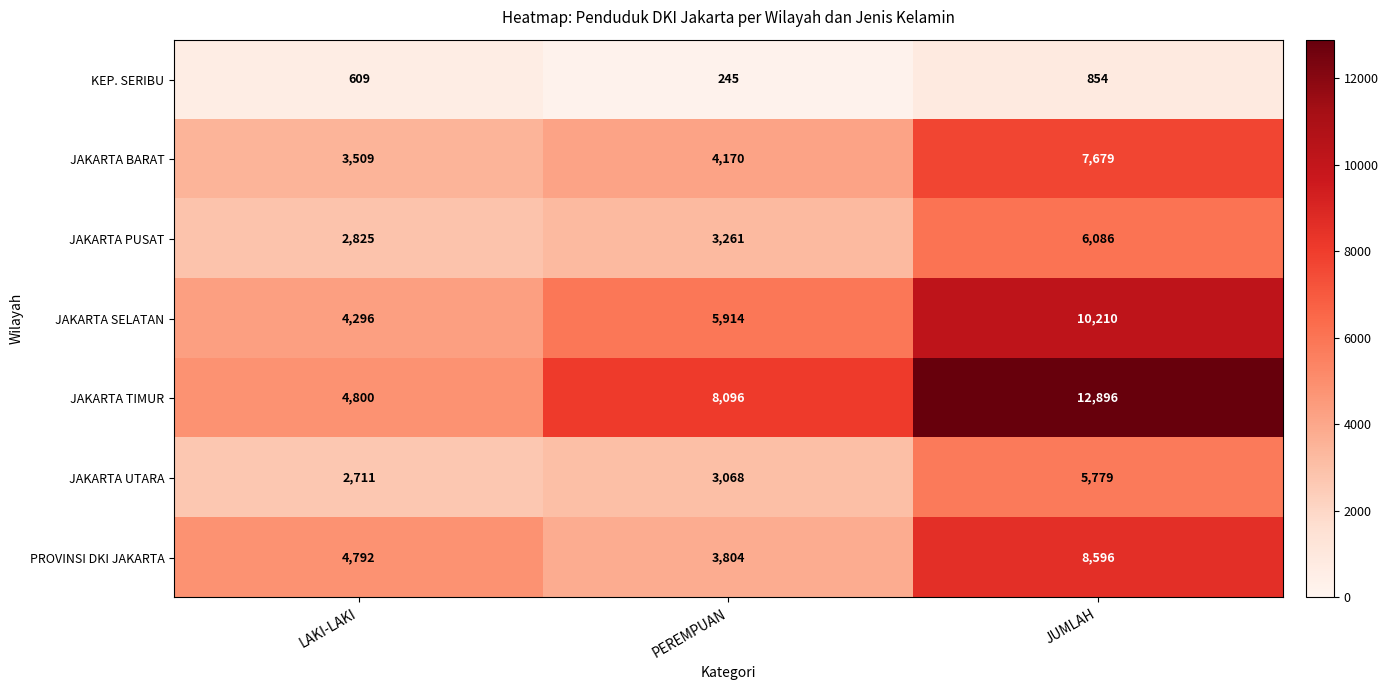

Which series has the largest total across all categories?

JAKARTA TIMUR